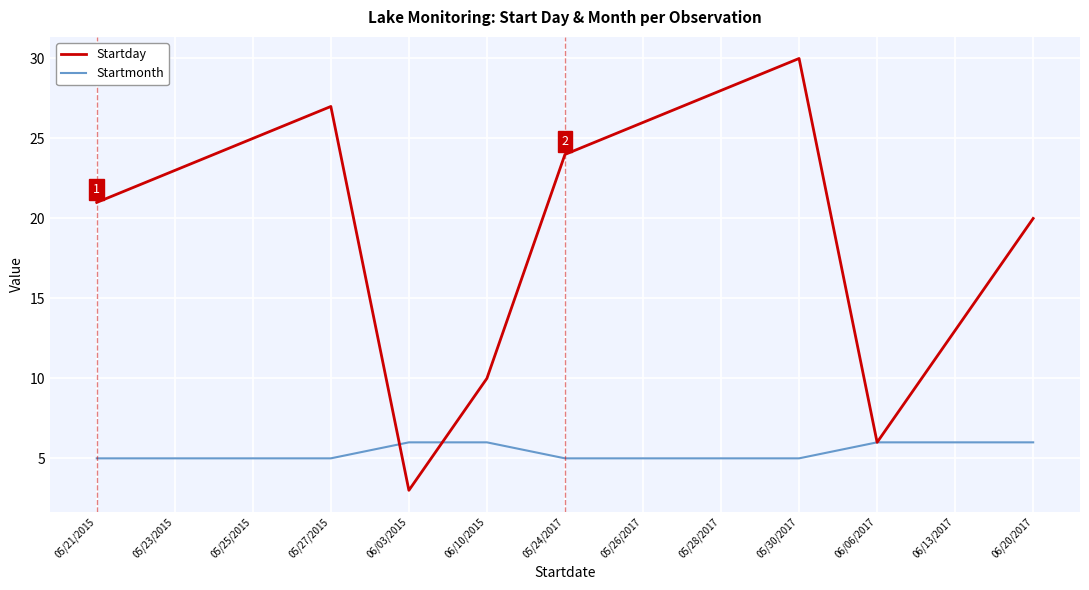

The Startday series shows 24 at 05/24/2017. True or false?

True